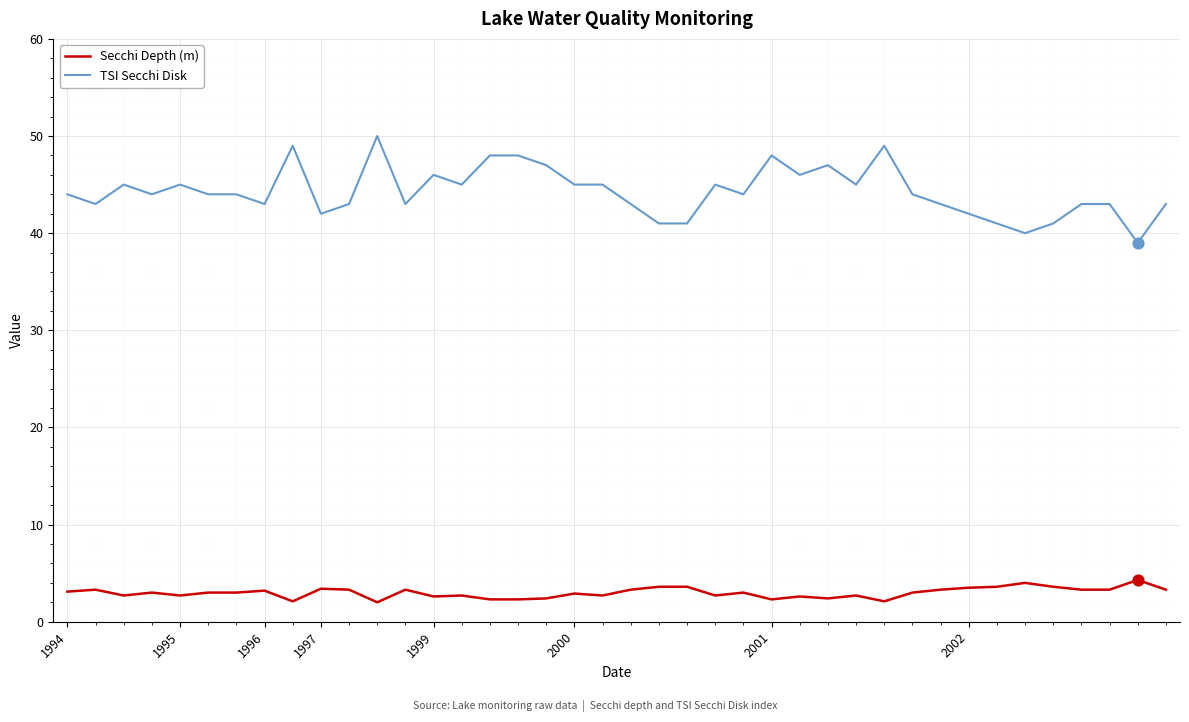

At how many categories does at least one series exceed 17?

40